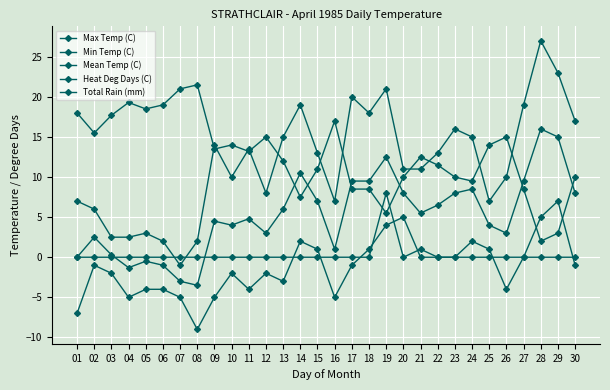

How many categories are shown in the chart?

30